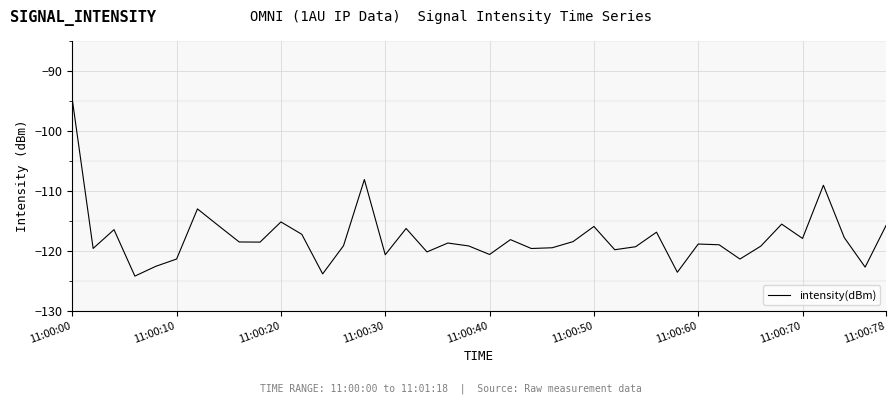

What is the difference between the second highest and minimum values?

16.1